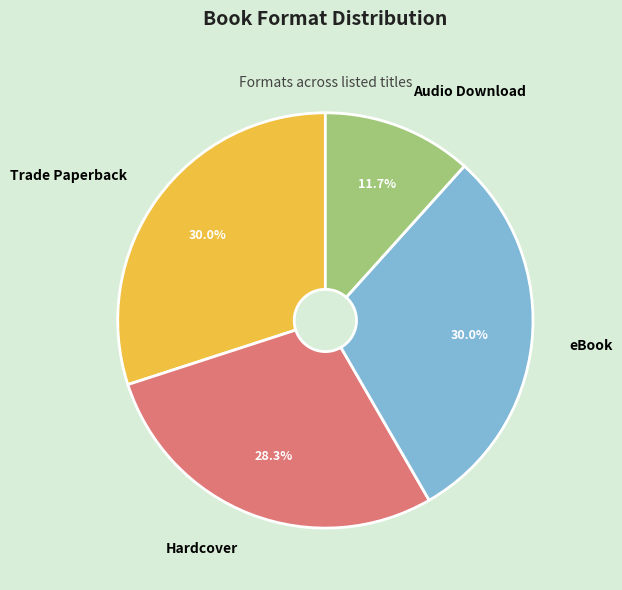

Does any single category account for the majority?

No